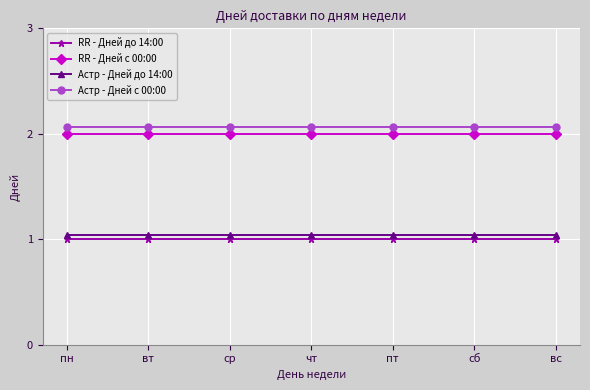

What is the label of the 7th point from the left?

вс